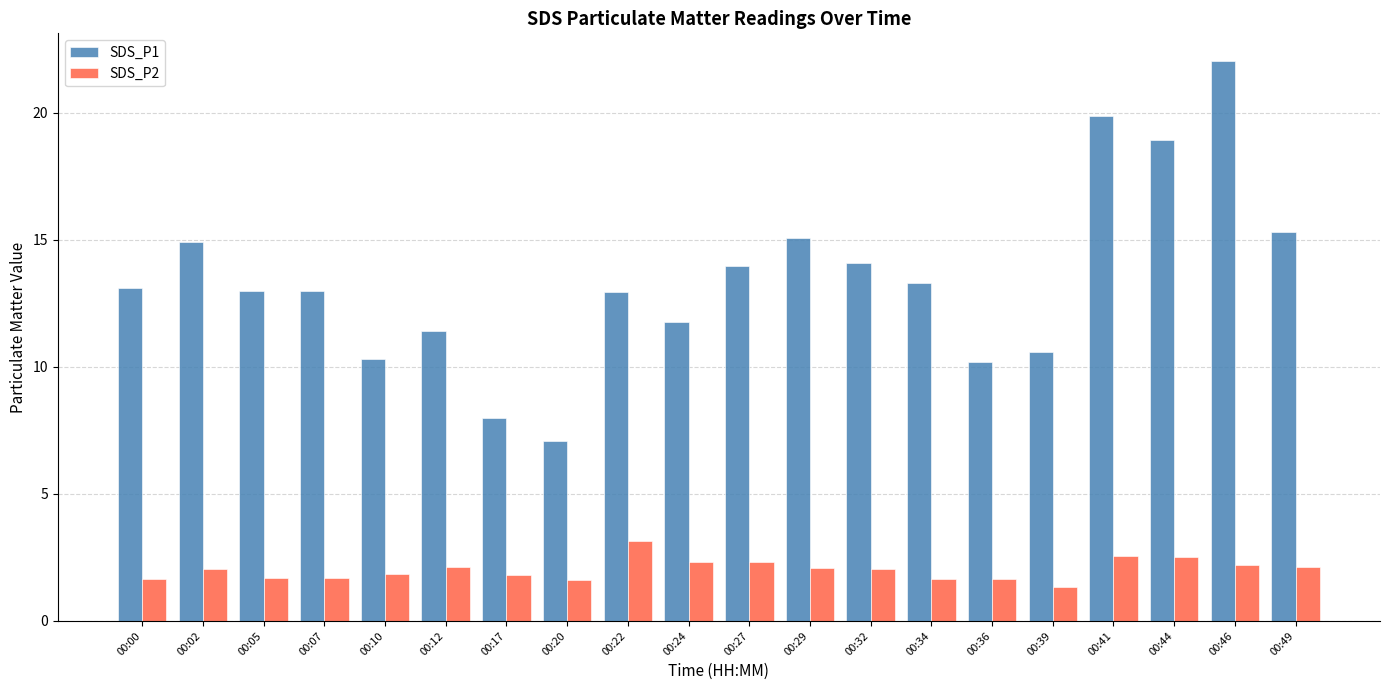

True or false: SDS_P2 has a value of 1.4 at 00:39.

True